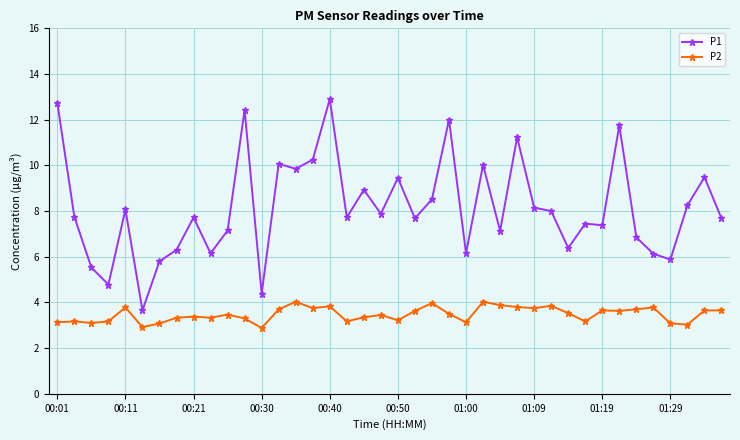

True or false: P2 and P1 intersect in this chart.

False